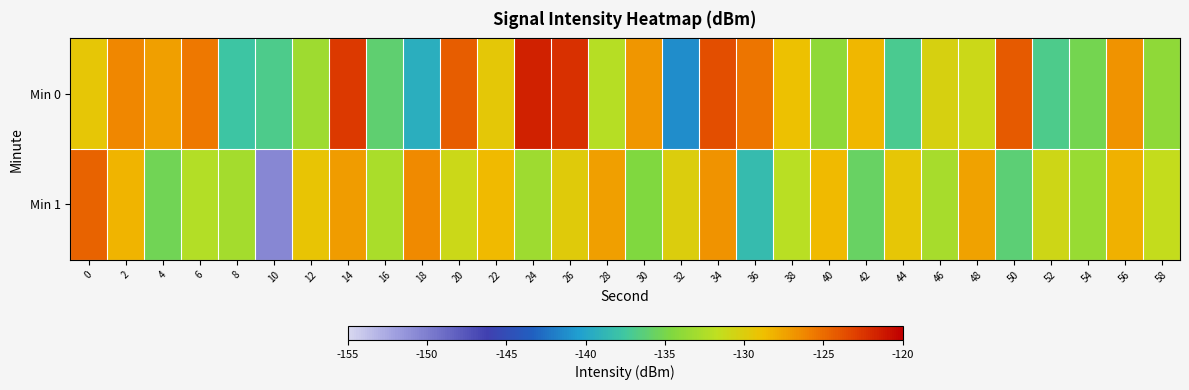

Which category has the highest value across all series?

24